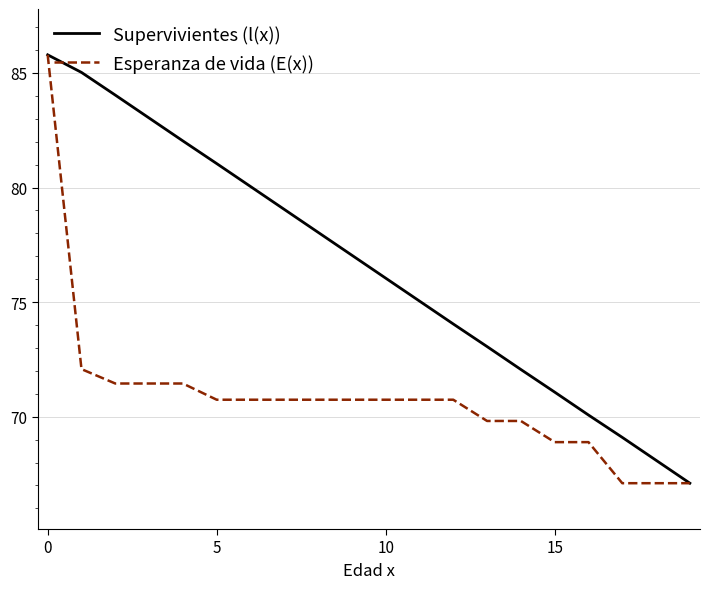

What is the average value of the Esperanza de vida (E(x)) series?

70.8